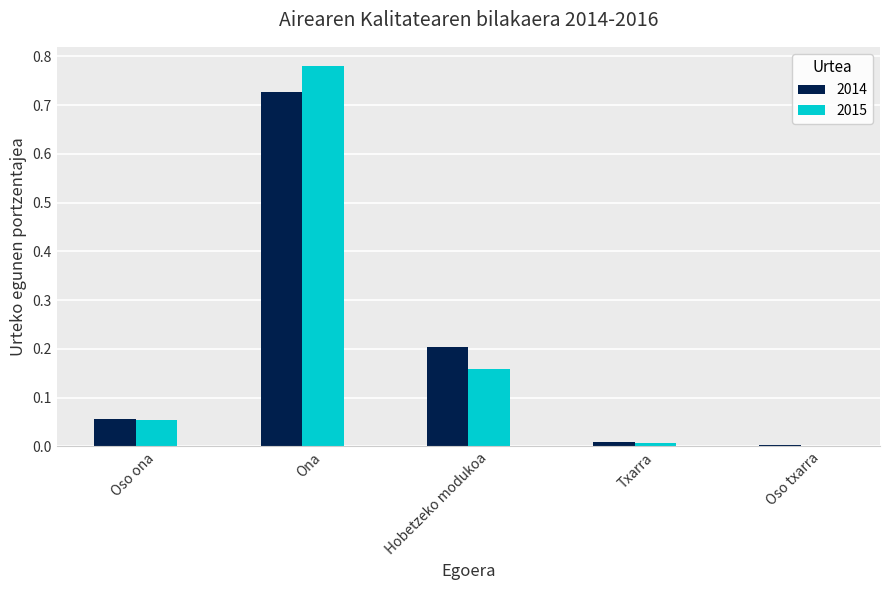

Which series changed the most between Oso ona and Hobetzeko modukoa?

2014